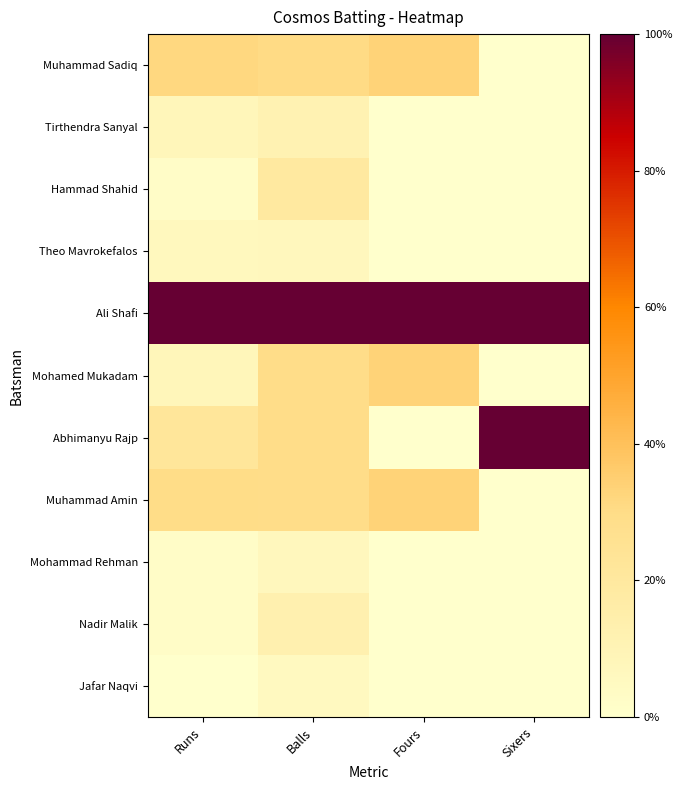

Reading left to right, transcribe all the data shown in this chart.

Muhammad Sadiq: Runs=0.3	Balls=0.3	Fours=0.3	Sixers=0.0
Tirthendra Sanyal: Runs=0.1	Balls=0.1	Fours=0.0	Sixers=0.0
Hammad Shahid: Runs=0.0	Balls=0.2	Fours=0.0	Sixers=0.0
Theo Mavrokefalos: Runs=0.1	Balls=0.1	Fours=0.0	Sixers=0.0
Ali Shafi: Runs=1.0	Balls=1.0	Fours=1.0	Sixers=1.0
Mohamed Mukadam: Runs=0.1	Balls=0.3	Fours=0.3	Sixers=0.0
Abhimanyu Rajp: Runs=0.2	Balls=0.3	Fours=0.0	Sixers=1.0
Muhammad Amin: Runs=0.3	Balls=0.3	Fours=0.3	Sixers=0.0
Mohammad Rehman: Runs=0.0	Balls=0.1	Fours=0.0	Sixers=0.0
Nadir Malik: Runs=0.0	Balls=0.1	Fours=0.0	Sixers=0.0
Jafar Naqvi: Runs=0.0	Balls=0.1	Fours=0.0	Sixers=0.0